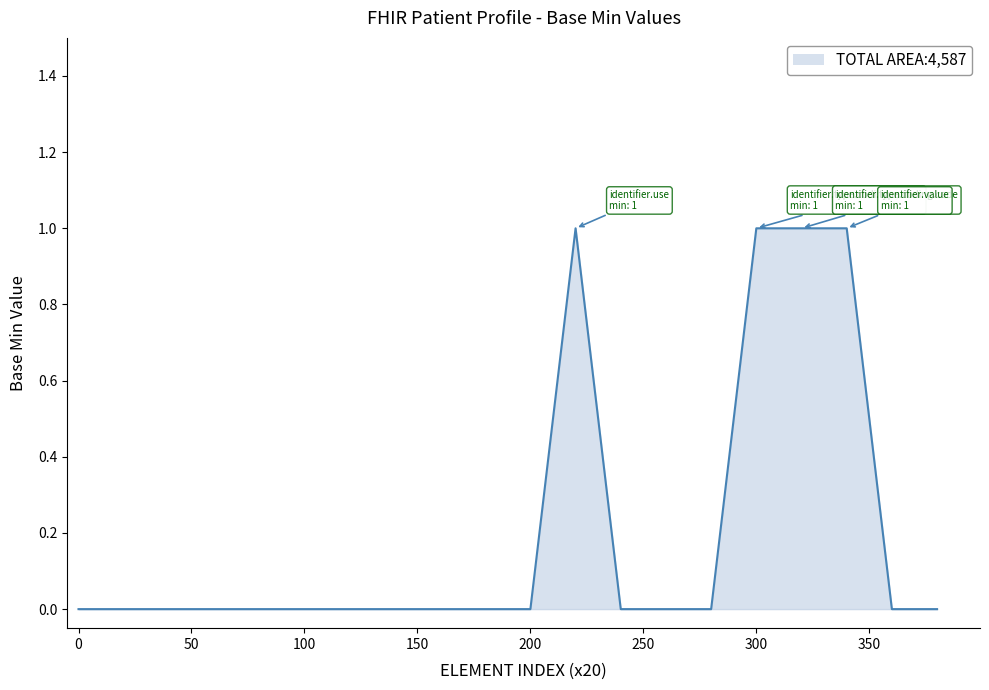

How many values are between 0 and 1?

20